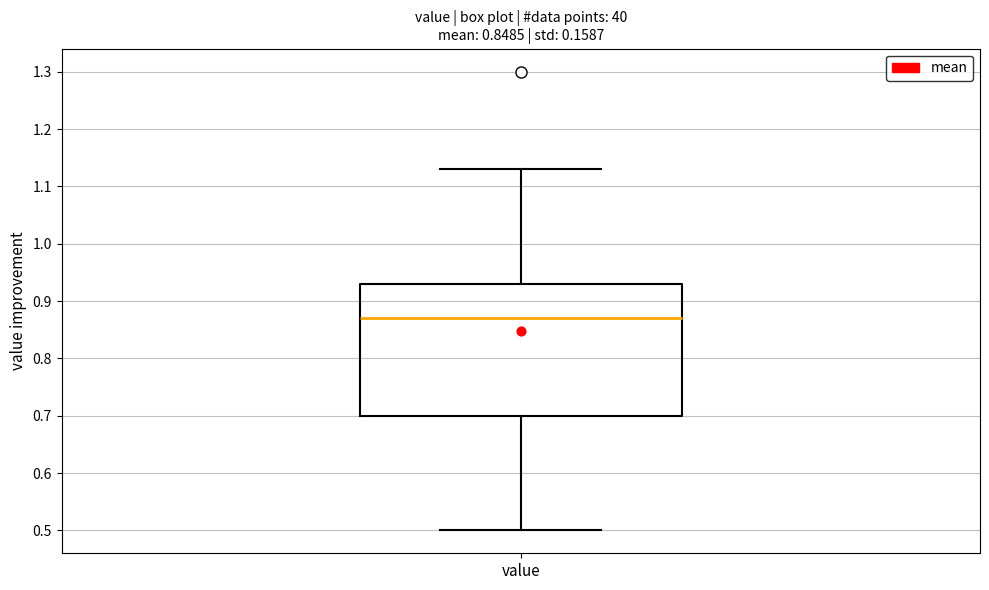

Where is the upper edge of the box for value on the y-axis? The values are not printed on the chart, so give them approximately, as read against the axis.

0.93